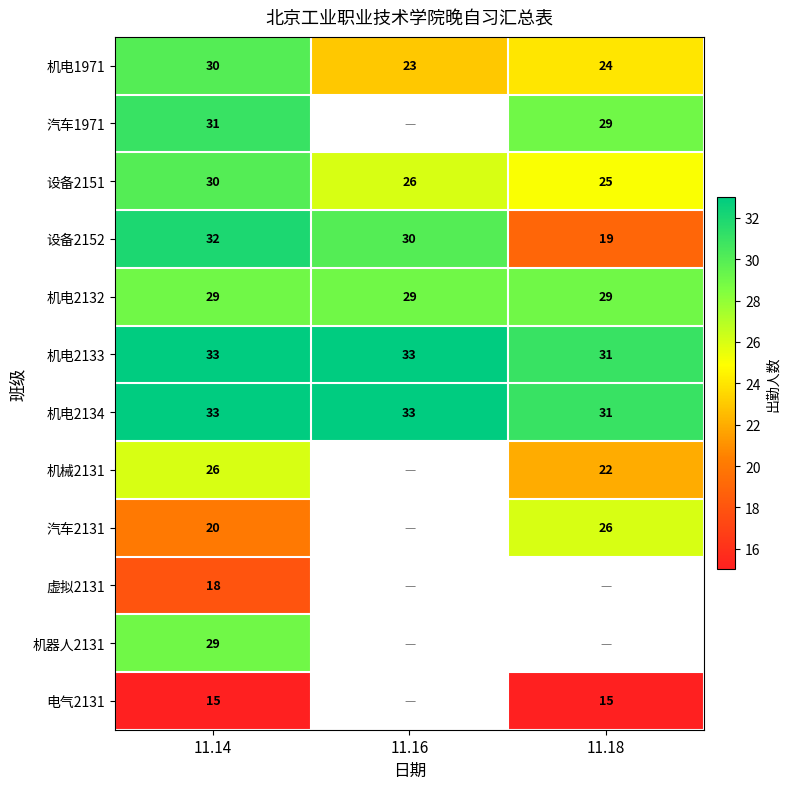

What is the difference between the 设备2152 values at 11.14 and 11.18?

13